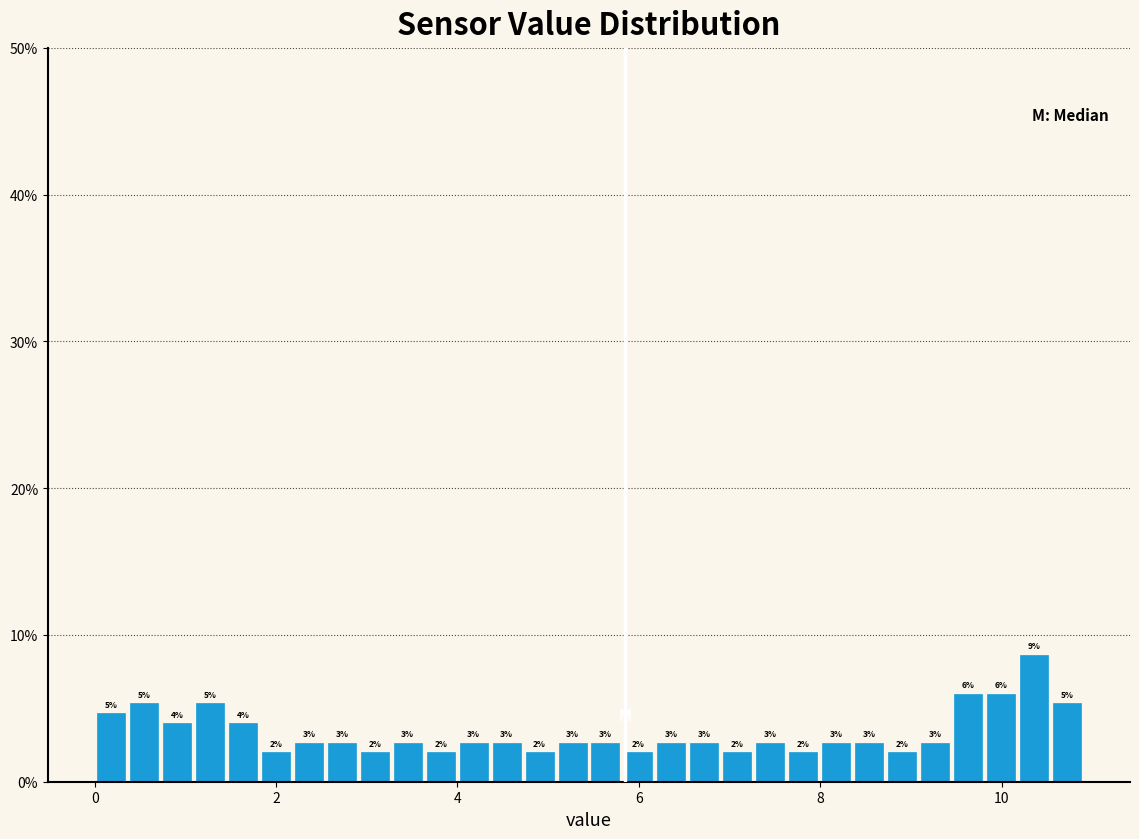

Around what value on the x-axis is the tallest bar? Give the approximate position of its centre, as read against the axis.

10.4